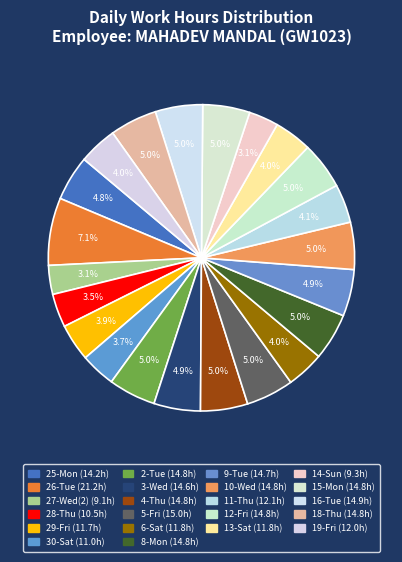

How many segments does this pie chart have?

22